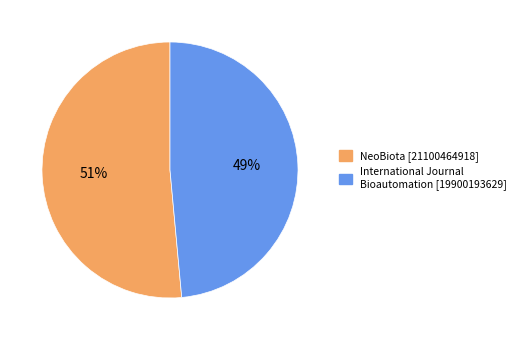

Is it true that International Journal Bioautomation is 49% of the pie?

True